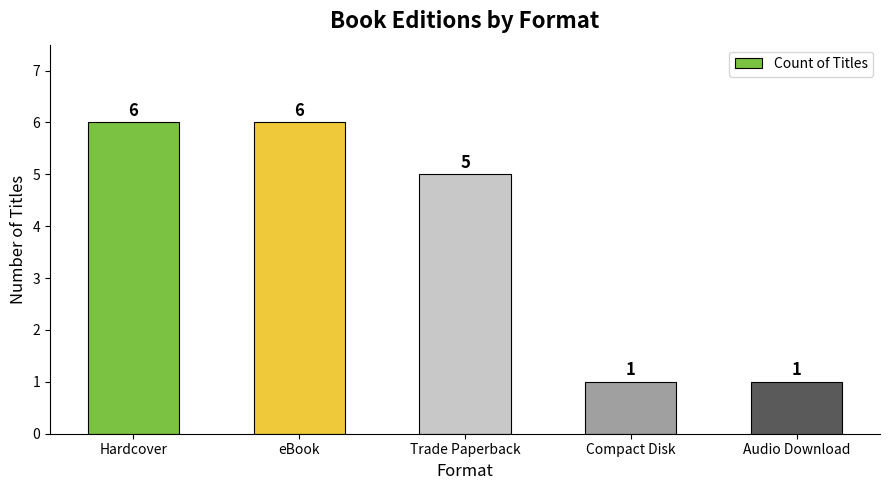

How many values are below 5?

2